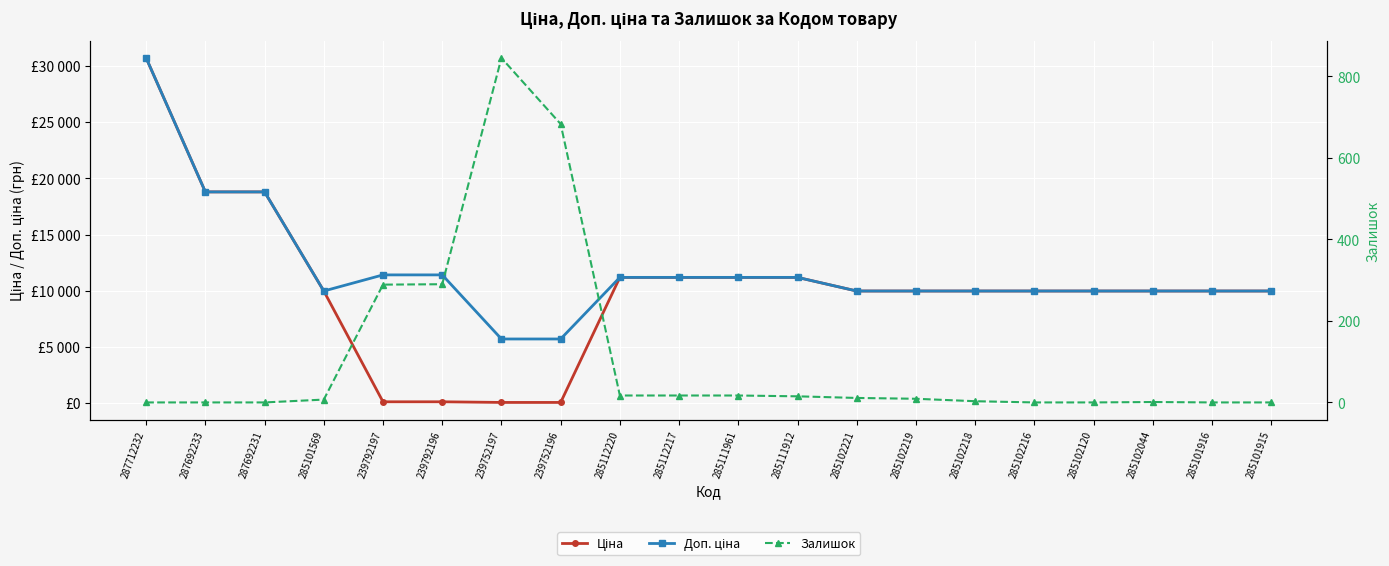

Count the number of categories in the chart.

20